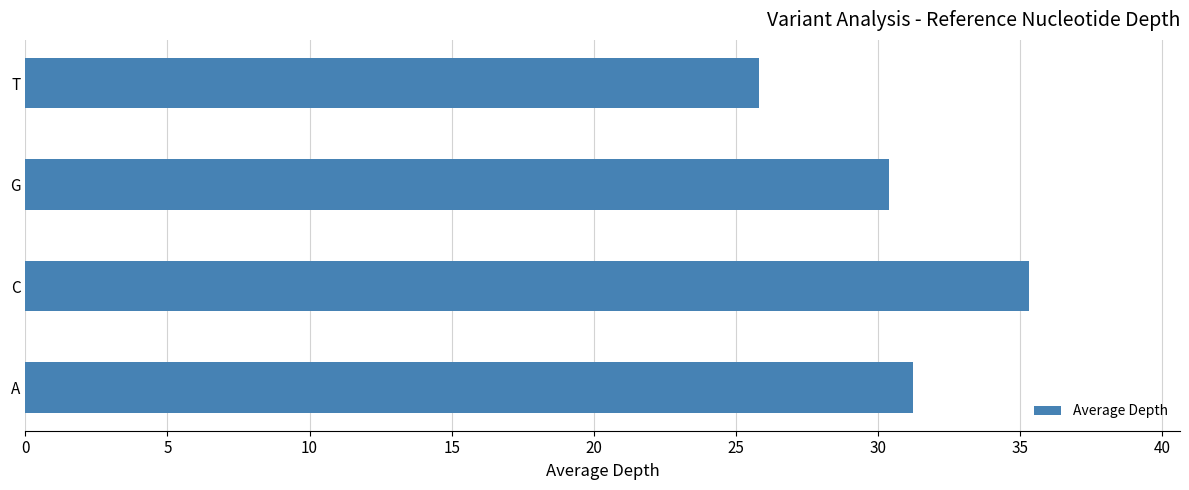

What is the average value?

30.7